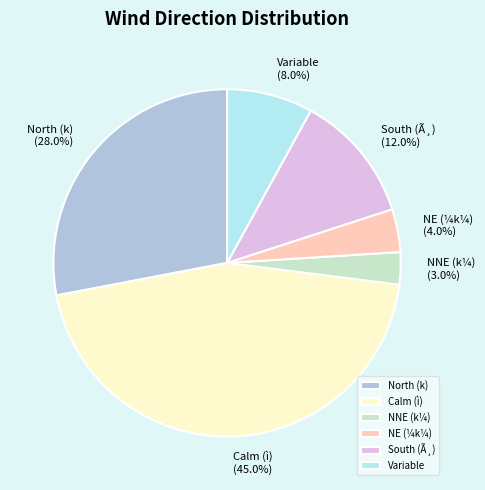

Is the sum of NE (¼k¼) and South (Ã¸) greater than half?

No